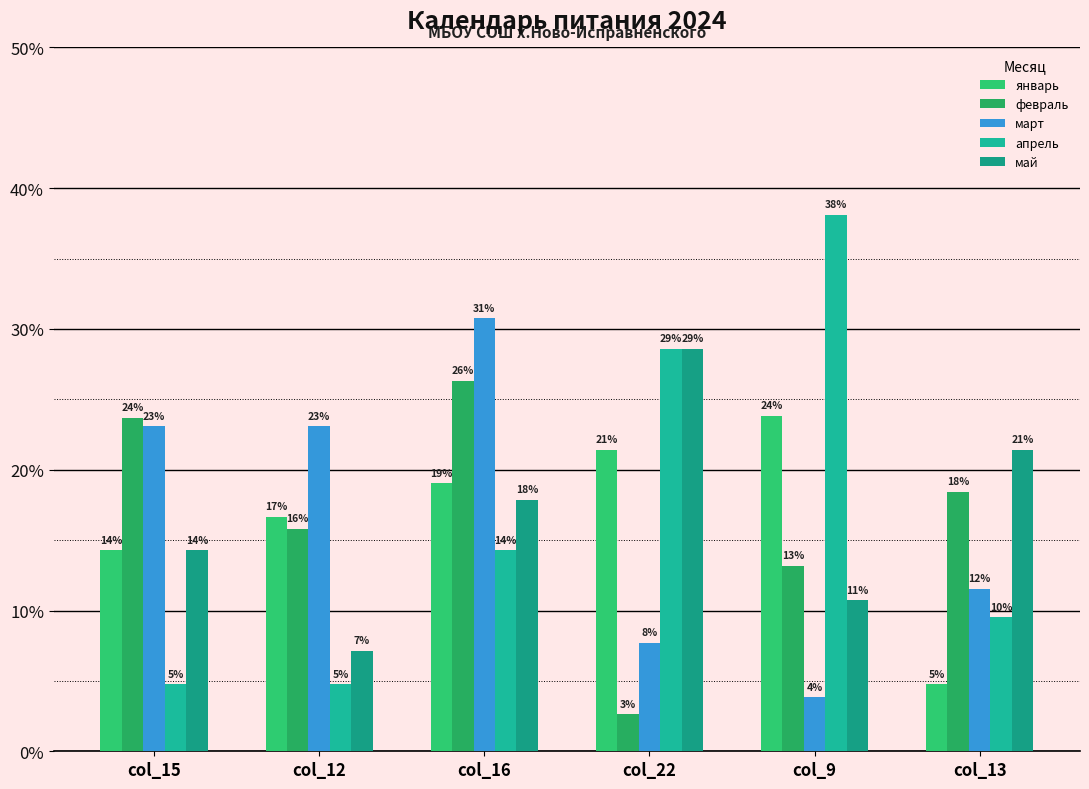

Are the bars horizontal?

No